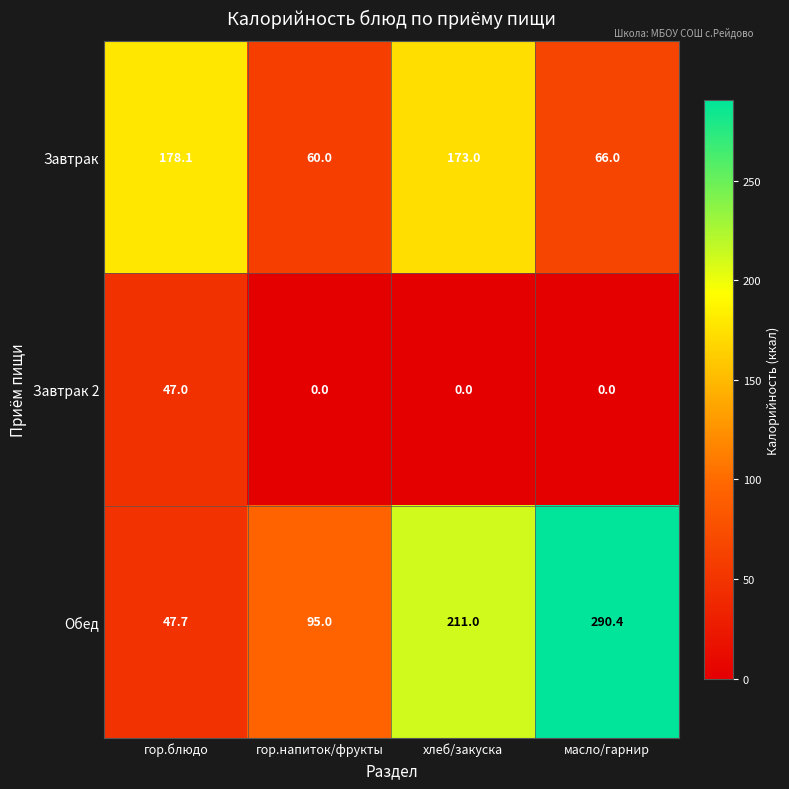

What is the sum of all Завтрак 2 values?

47.0